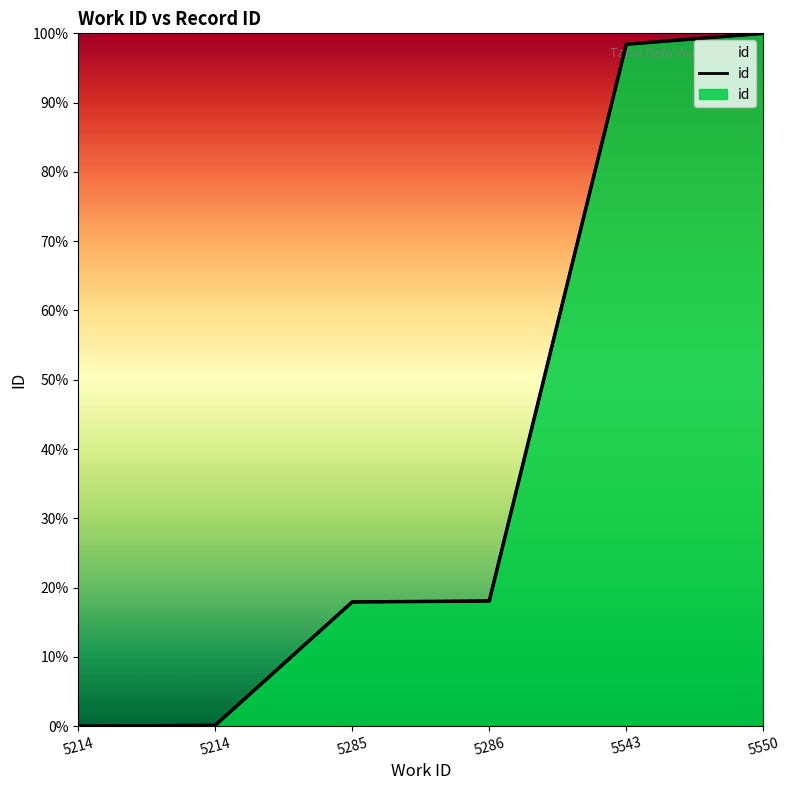

At which label does the data first exceed 18?

5286